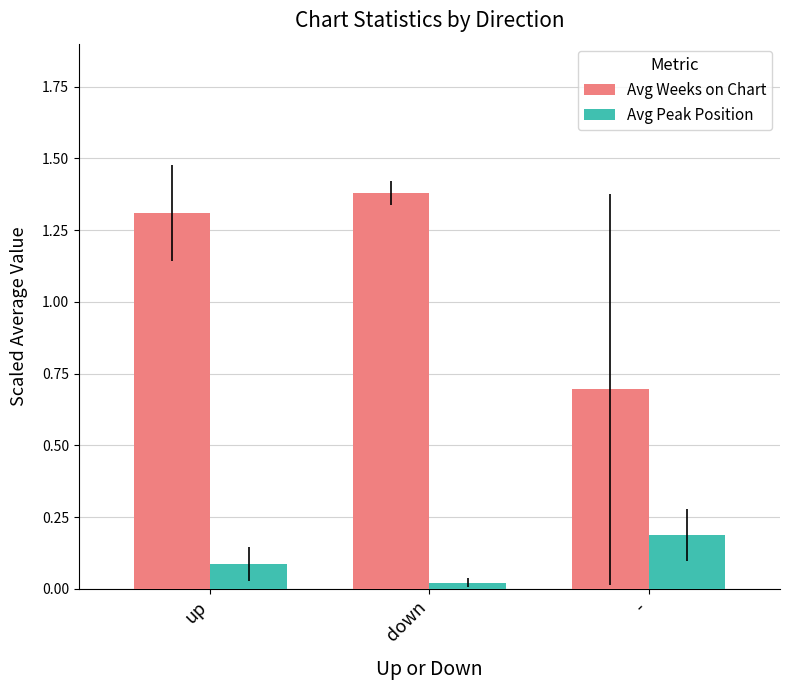

What is the label of the 3rd bar from the right?

up